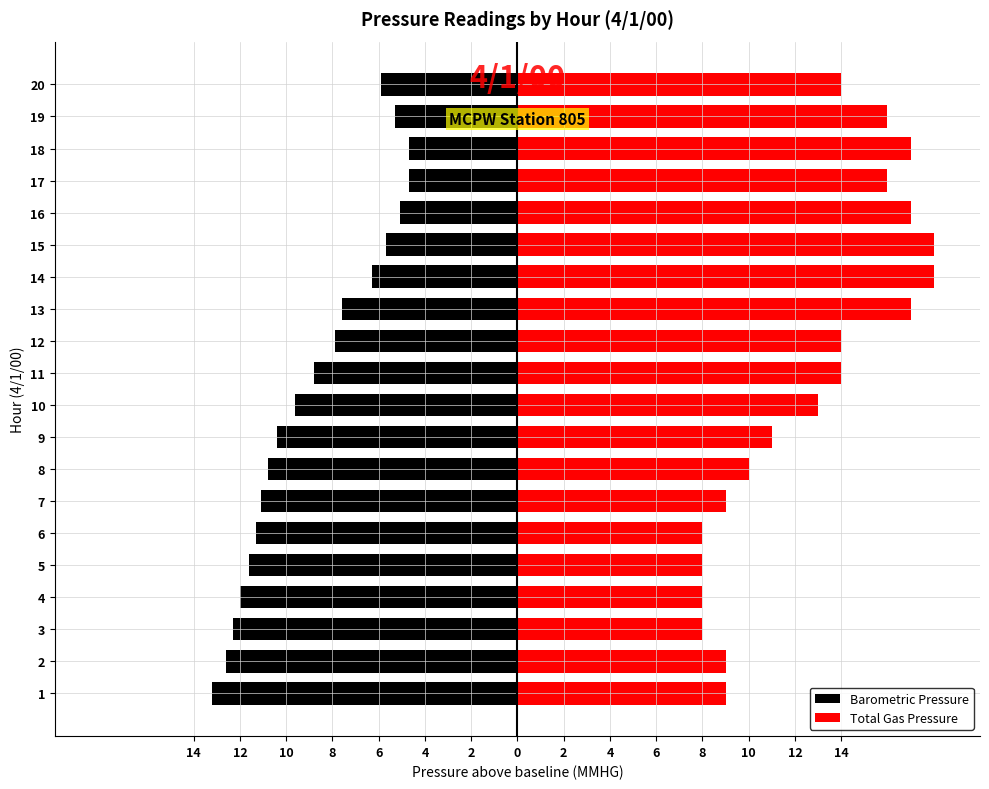

What is the label of the 12th bar from the right?

2